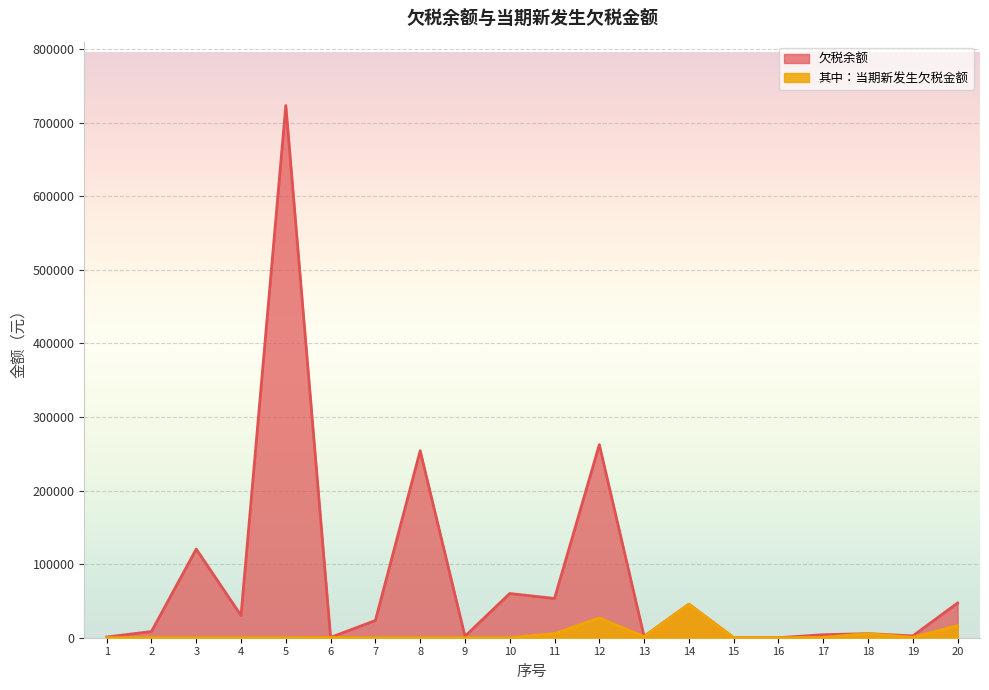

How many lines are shown in the chart?

2